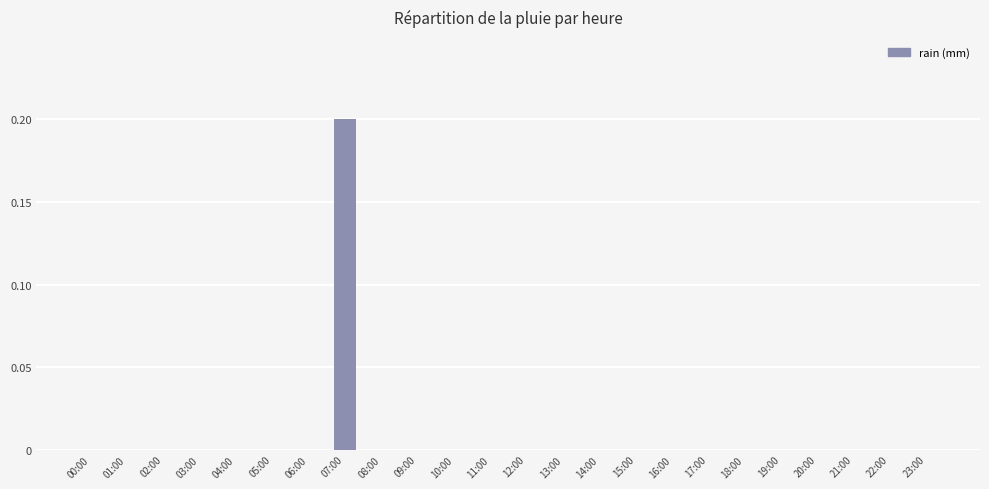

Are the bars horizontal?

No